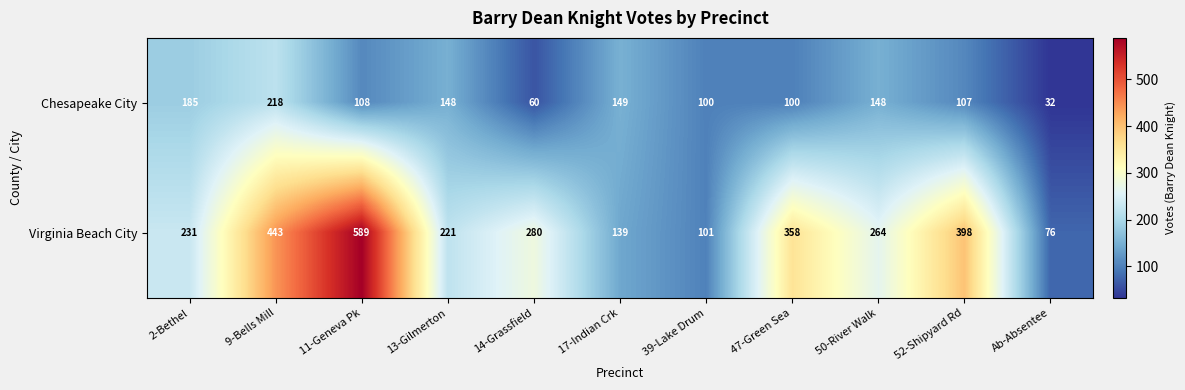

True or false: Virginia Beach City has a value of 358 at 47-Green Sea.

True